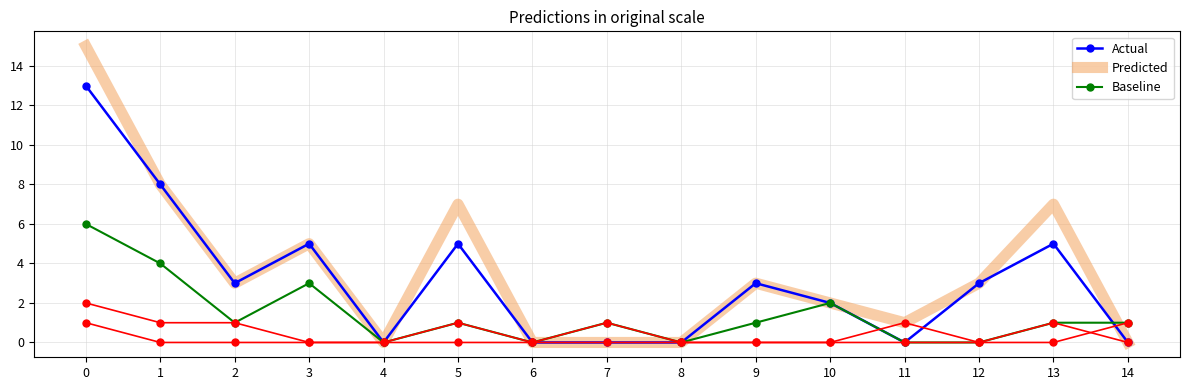

Is it true that Actual equals 6 at 8?

False